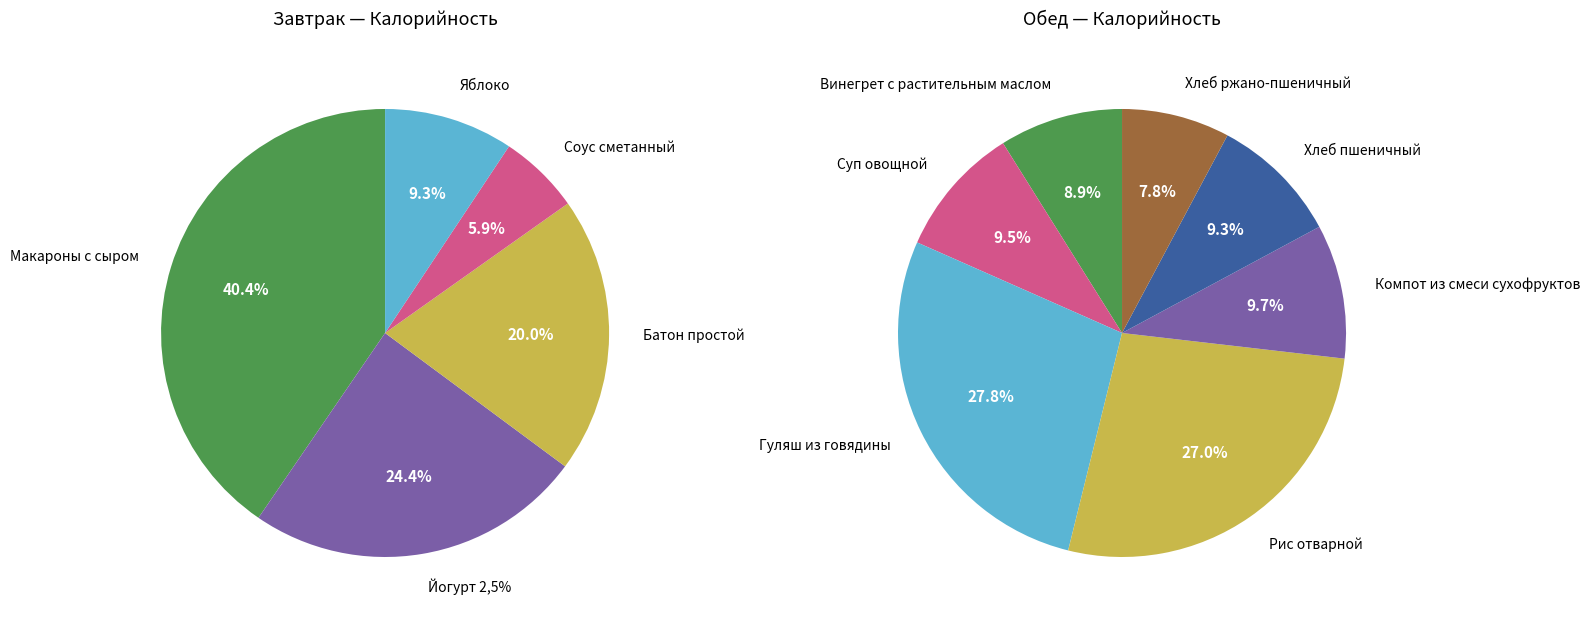

To the nearest percent, what is the difference between the largest and smallest slice percentages?

35%